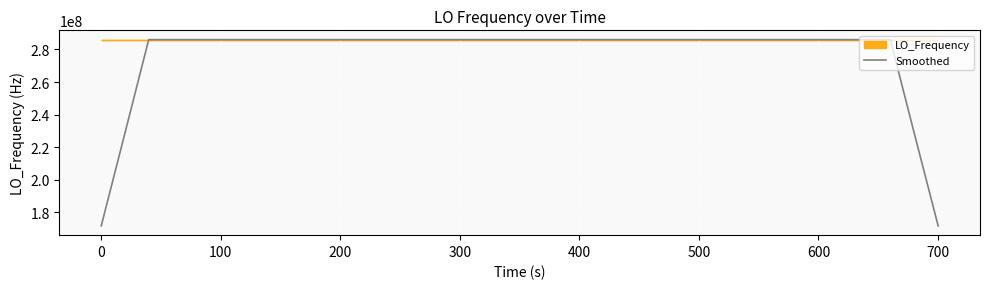

What value does the data have at 400?

286046997.8